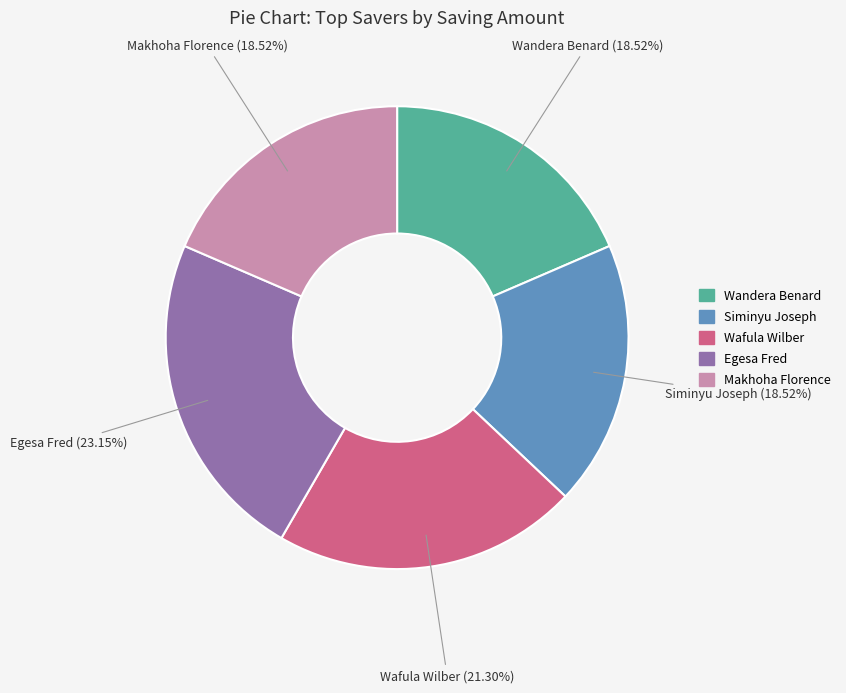

Does any single category account for the majority?

No